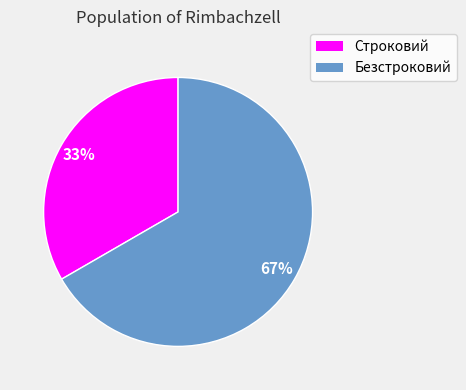

What is the largest slice in the pie chart?

Безстроковий